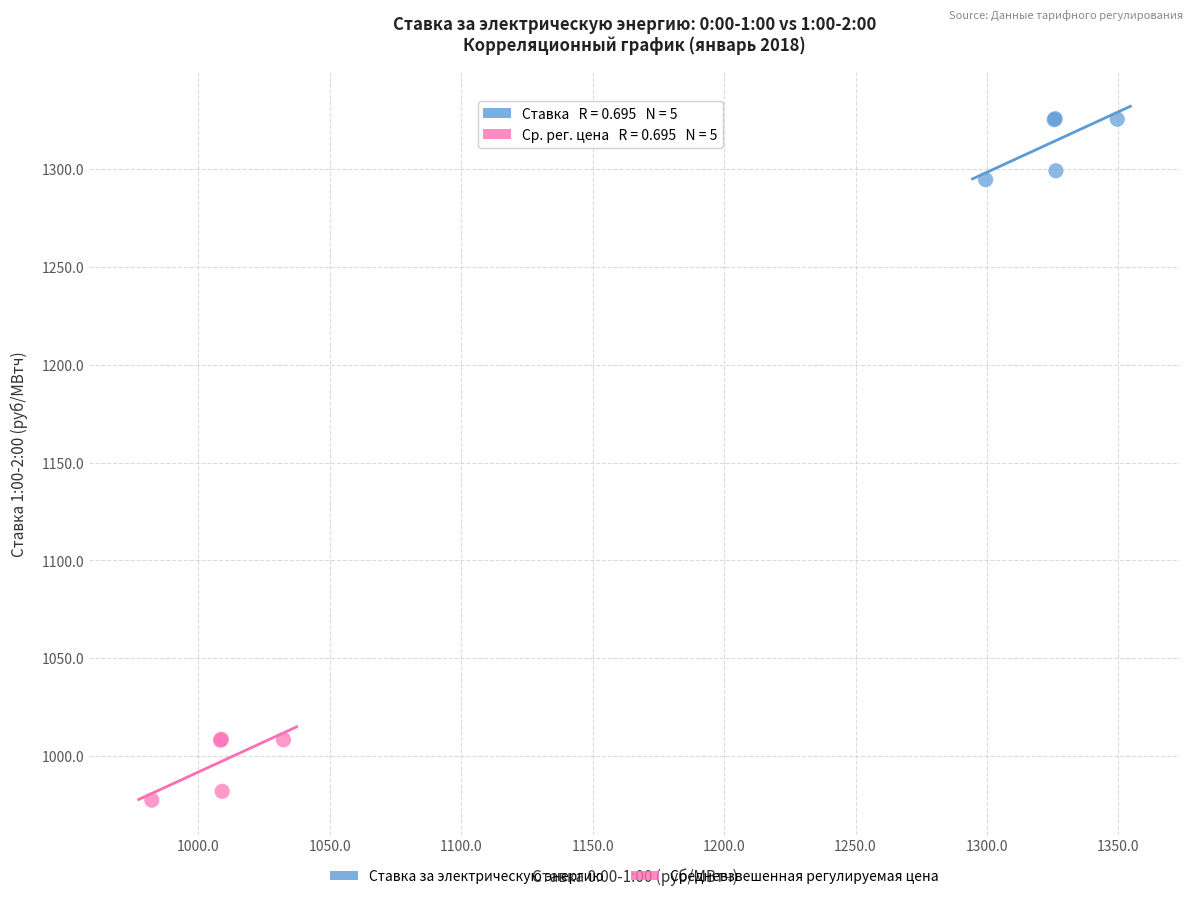

Which series reaches the maximum Y coordinate?

Ставка за электрическую энергию